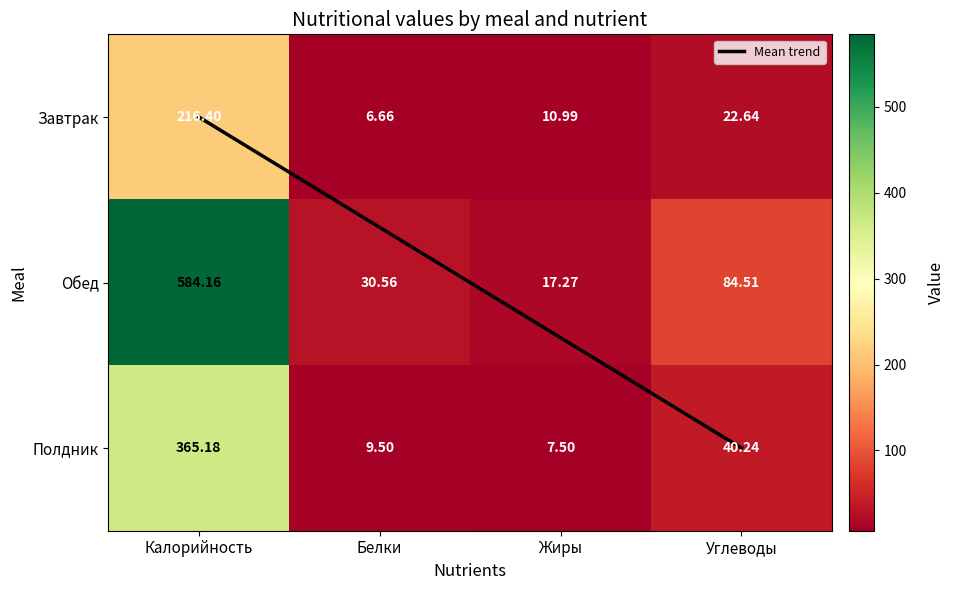

List the series in order of their overall mean, lowest first.

Завтрак, Полдник, Обед